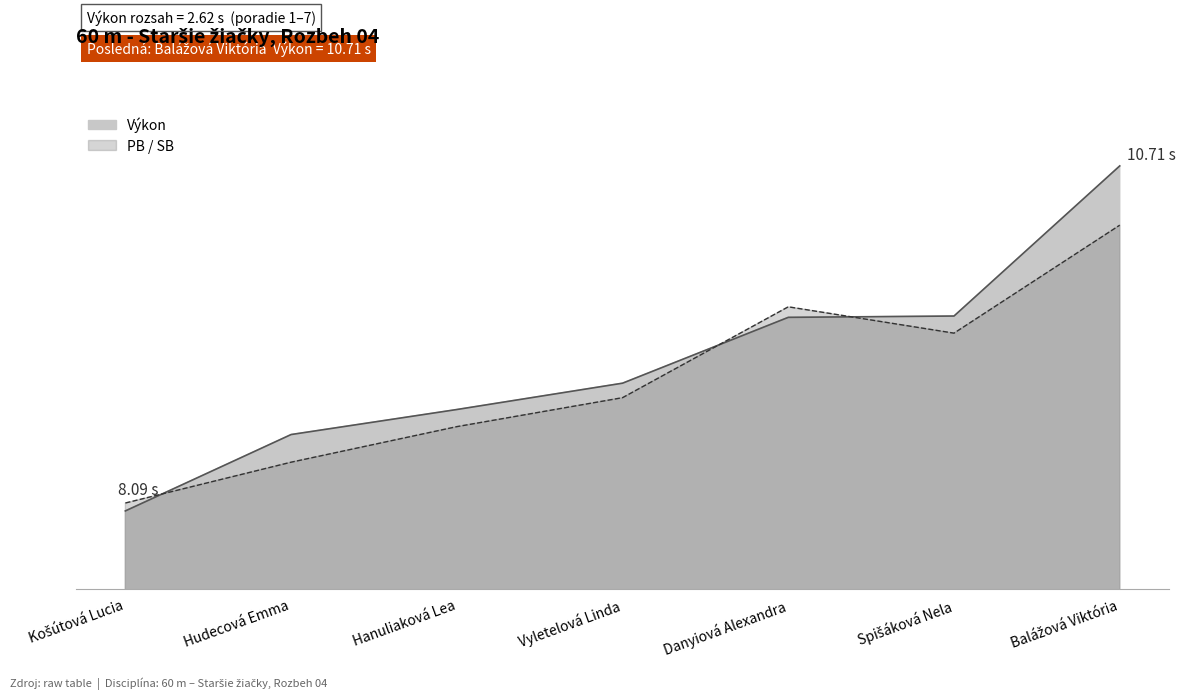

What is the difference between the PB values at Hanuliaková Lea and Balážová Viktória?

1.5